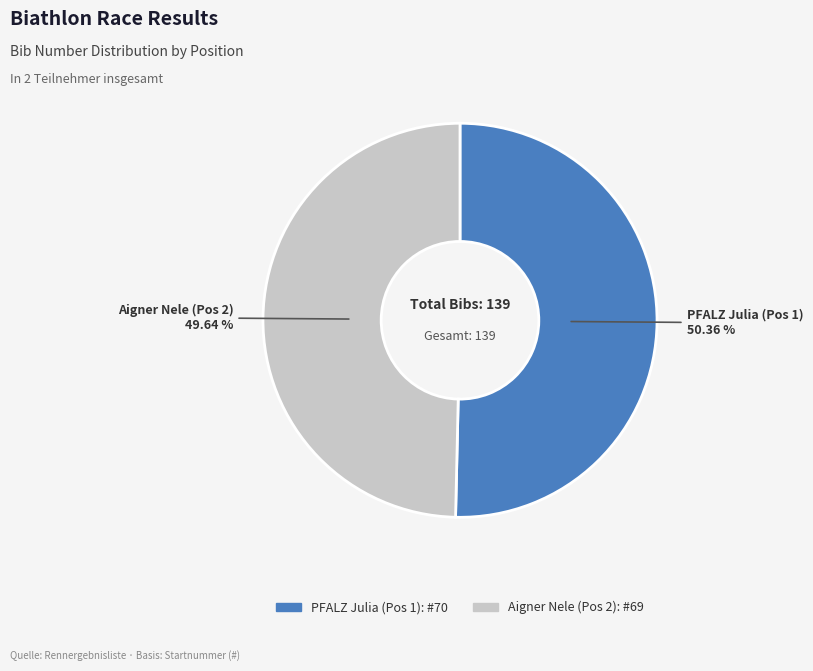

What is the ratio of the value at Aigner Nele (Pos 2) to the value at PFALZ Julia (Pos 1)?

1.0